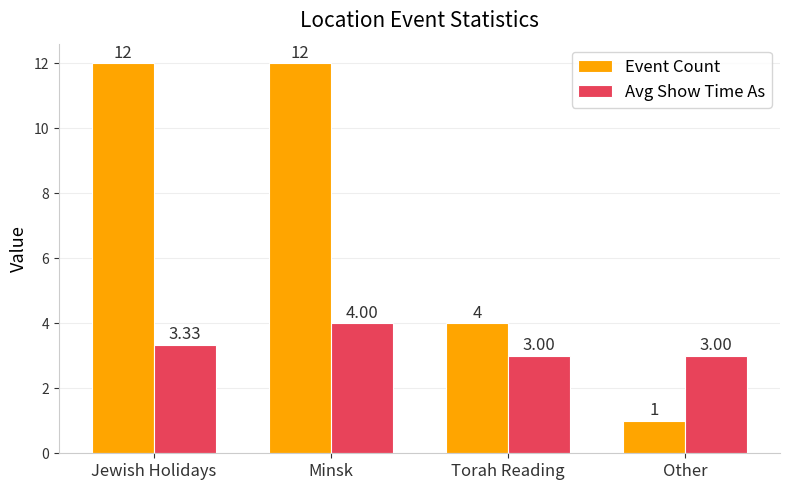

What position from the left is Other?

4